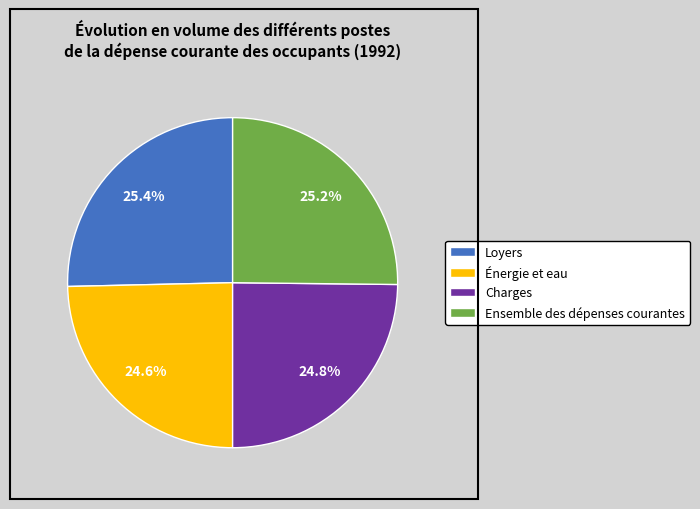

How many slices are in this pie chart?

4